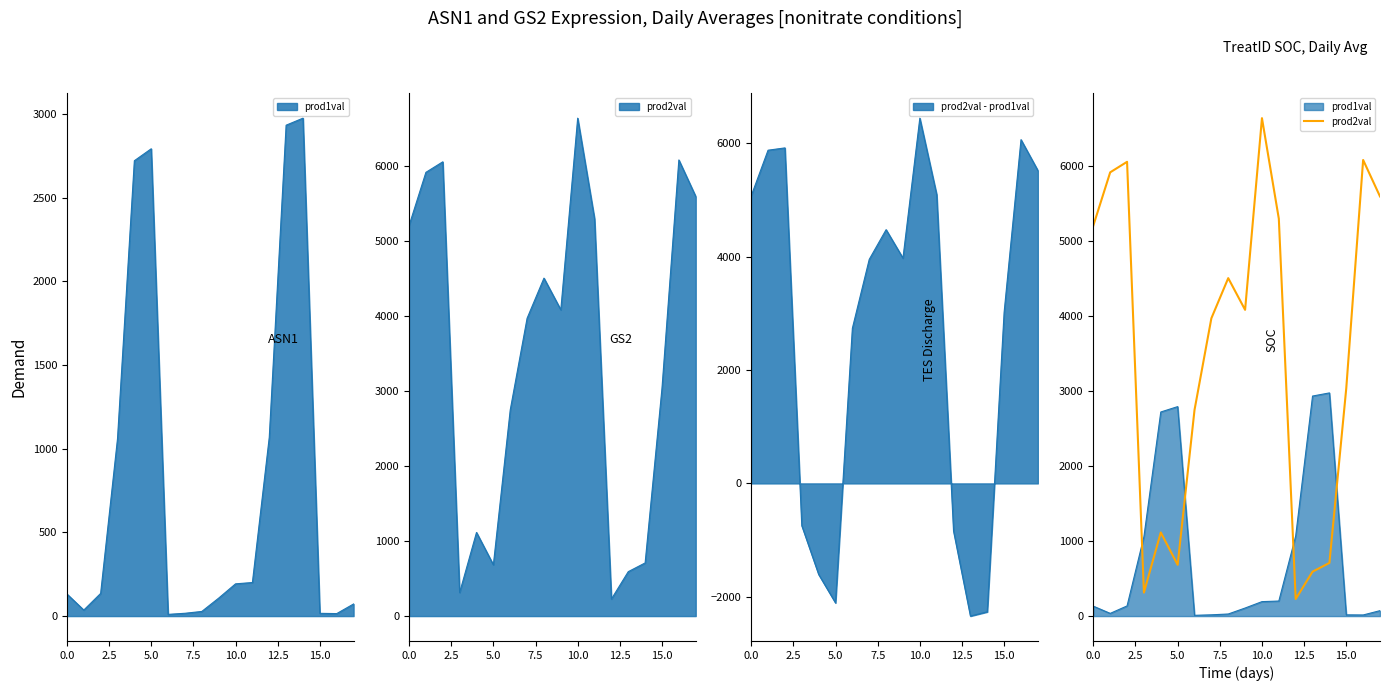

How many lines are shown in the chart?

1